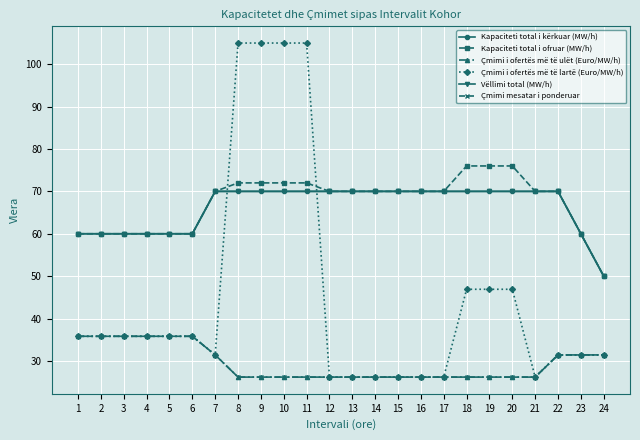

Does the chart display data point markers on the line(s)?

Yes